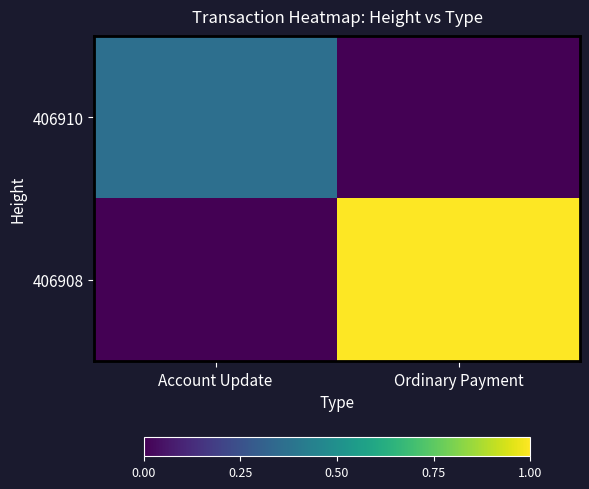

Reading left to right, list all the values displayed in this chart.

406910: Account Update=0.4	Ordinary Payment=0.0
406908: Account Update=0.0	Ordinary Payment=1.0